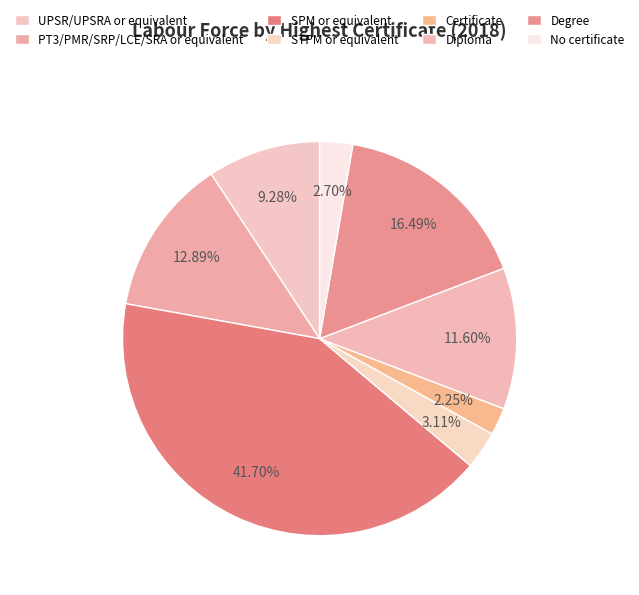

Count the number of slices in the pie.

8